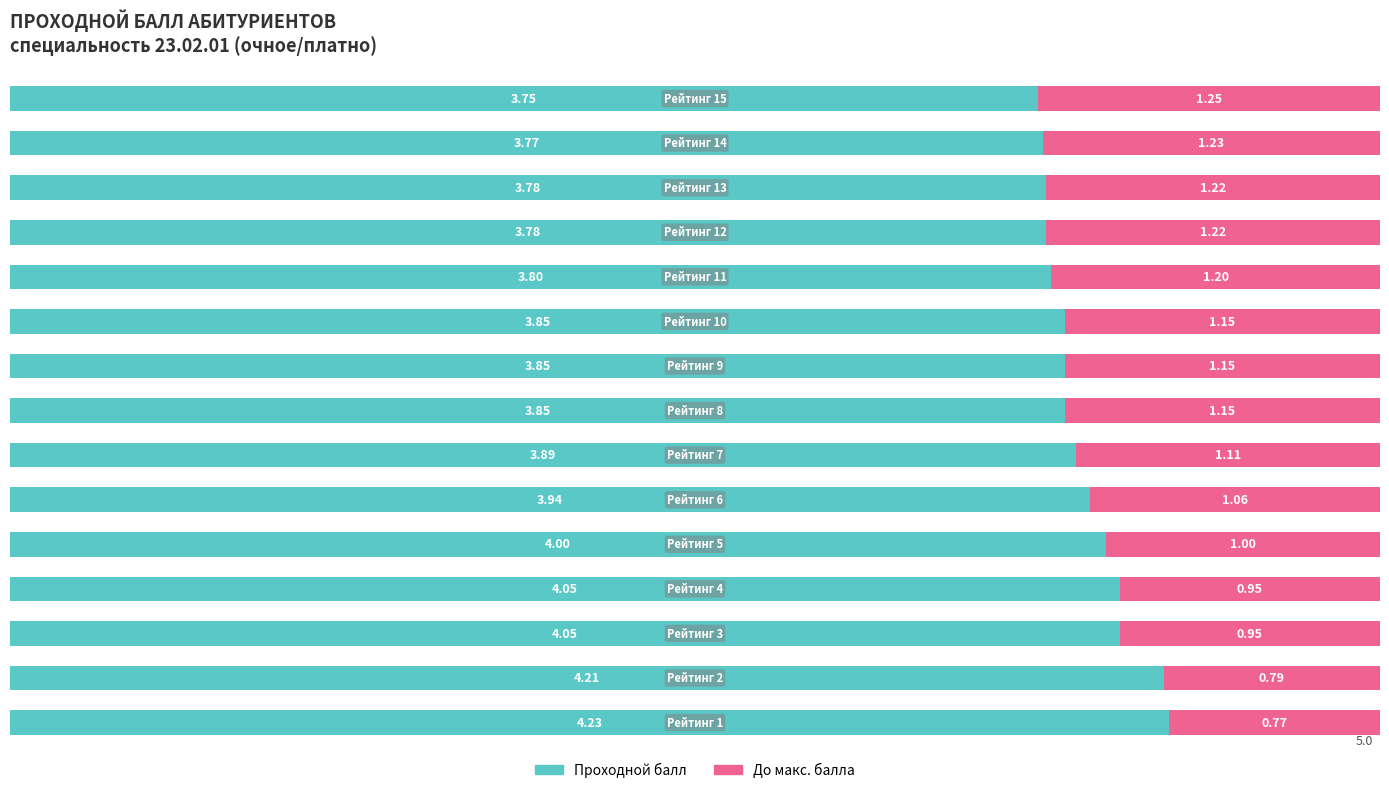

What are all the series names shown in the legend?

Проходной балл, До макс. балла